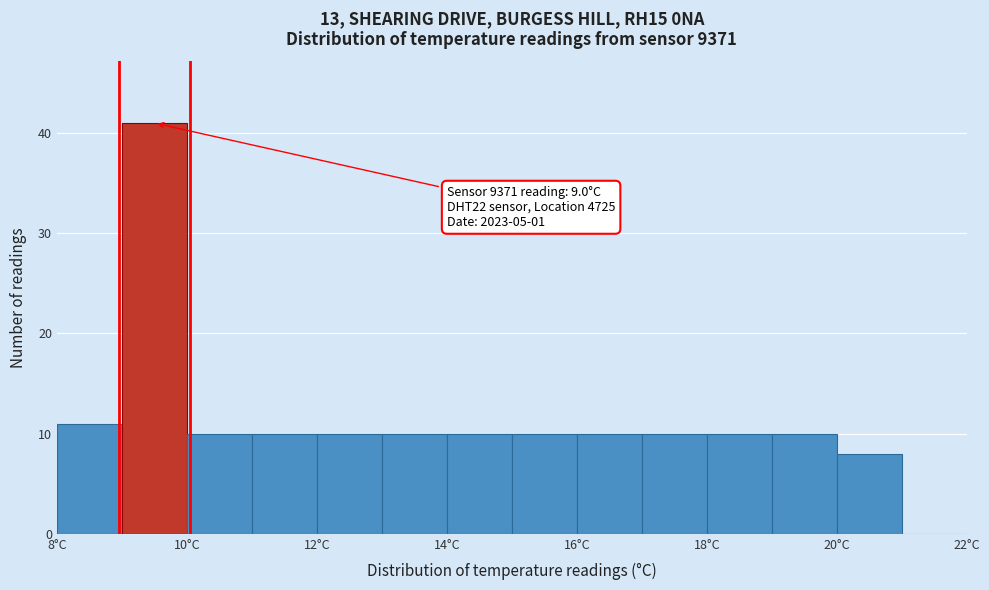

Which range on the x-axis has the tallest bar?

9 to 10